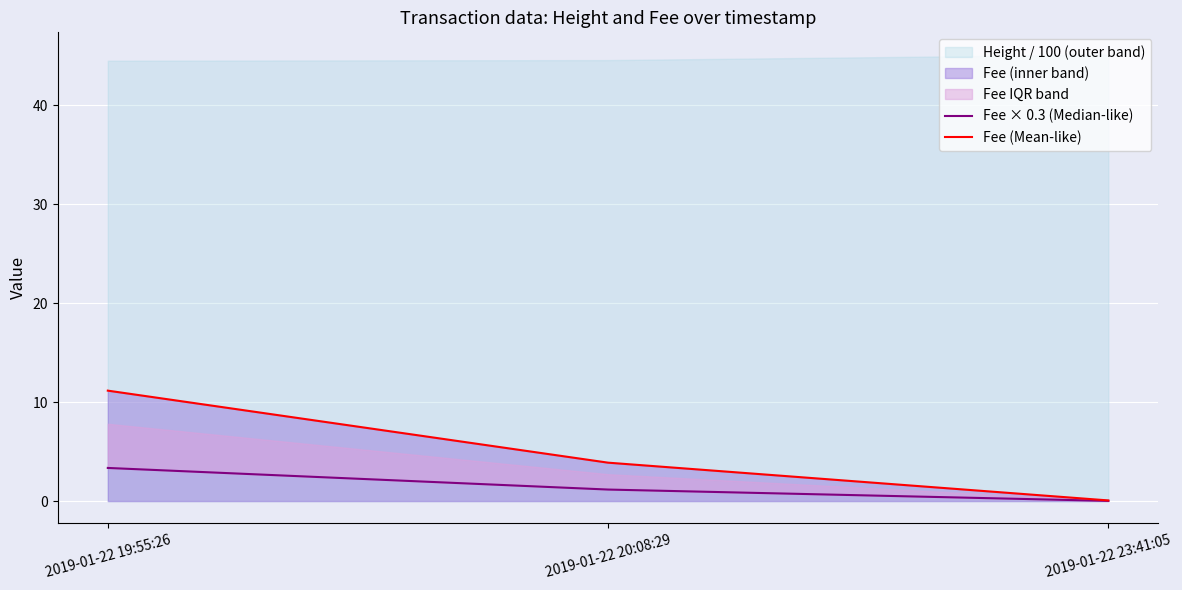

Reading left to right, list all the values displayed in this chart.

Fee × 0.3 (Median-like): 2019-01-22 19:55:26=3.3	2019-01-22 20:08:29=1.2	2019-01-22 23:41:05=0.0
Fee (Mean-like): 2019-01-22 19:55:26=11.2	2019-01-22 20:08:29=3.9	2019-01-22 23:41:05=0.1